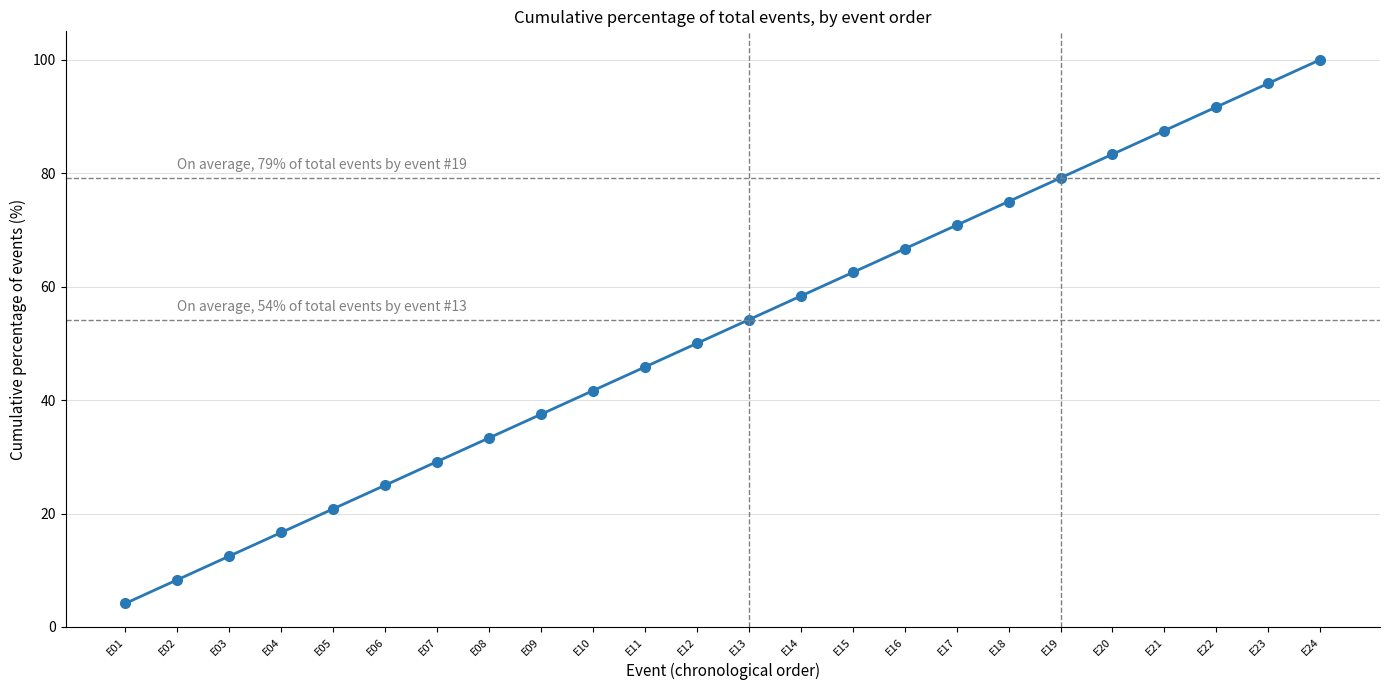

Where does the data first go above 54?

E13